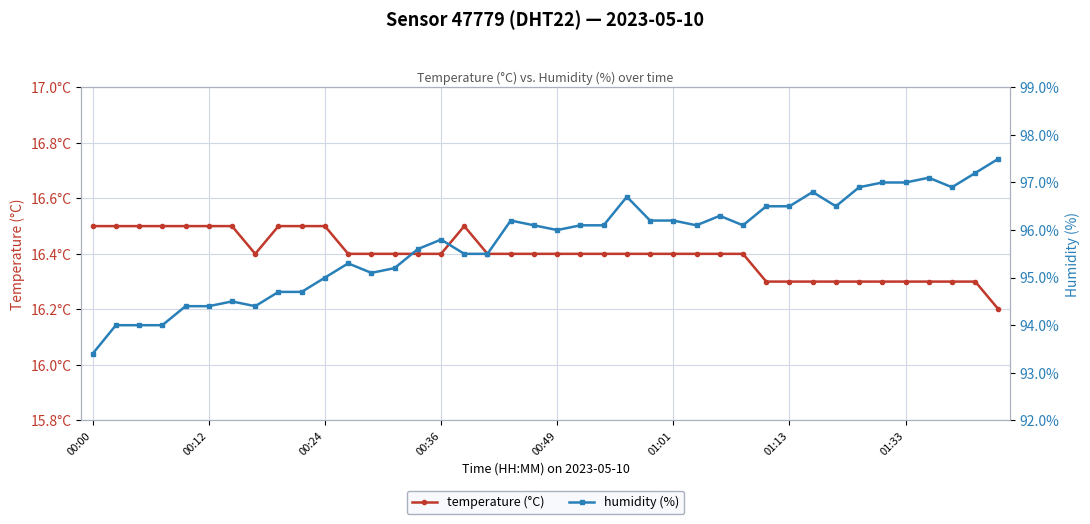

How many values in the humidity (%) series are below 96?

18